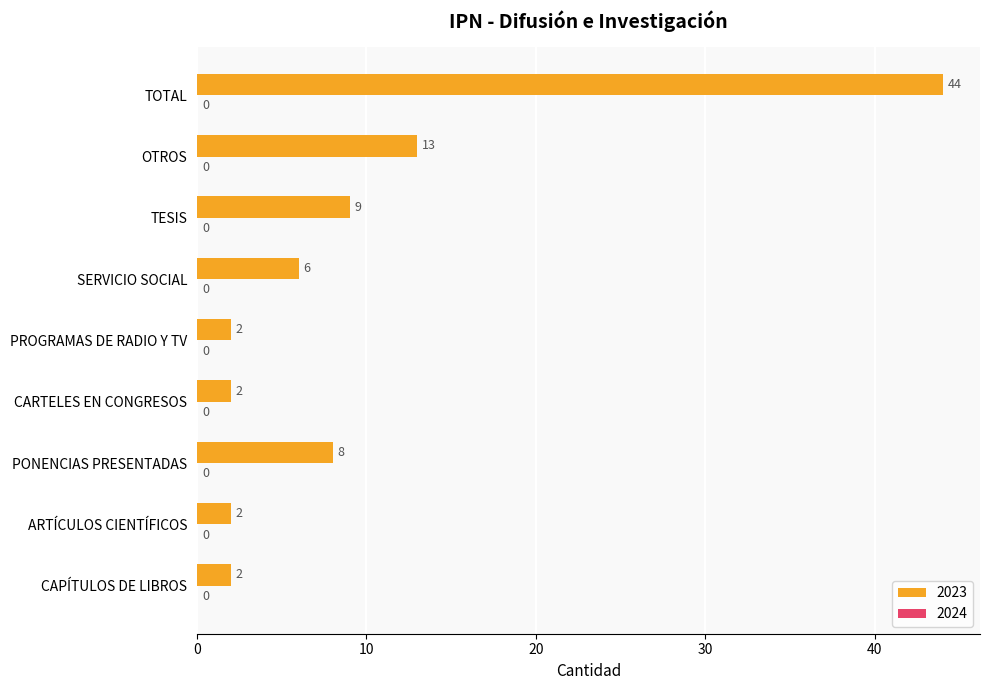

Reading bottom to top, transcribe all the data shown in this chart.

CAPÍTULOS DE LIBROS=2	ARTÍCULOS CIENTÍFICOS=2	PONENCIAS PRESENTADAS=8	CARTELES EN CONGRESOS=2	PROGRAMAS DE RADIO Y TV=2	SERVICIO SOCIAL=6	TESIS=9	OTROS=13	TOTAL=44